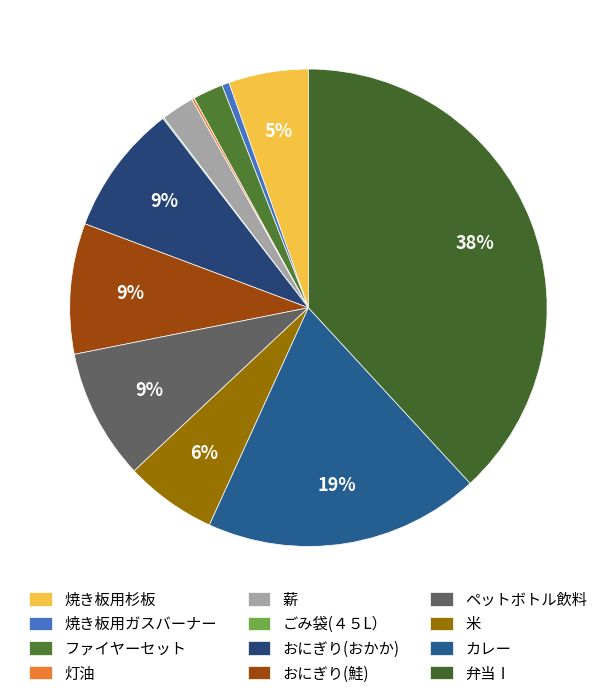

Is カレー the majority of the pie?

No